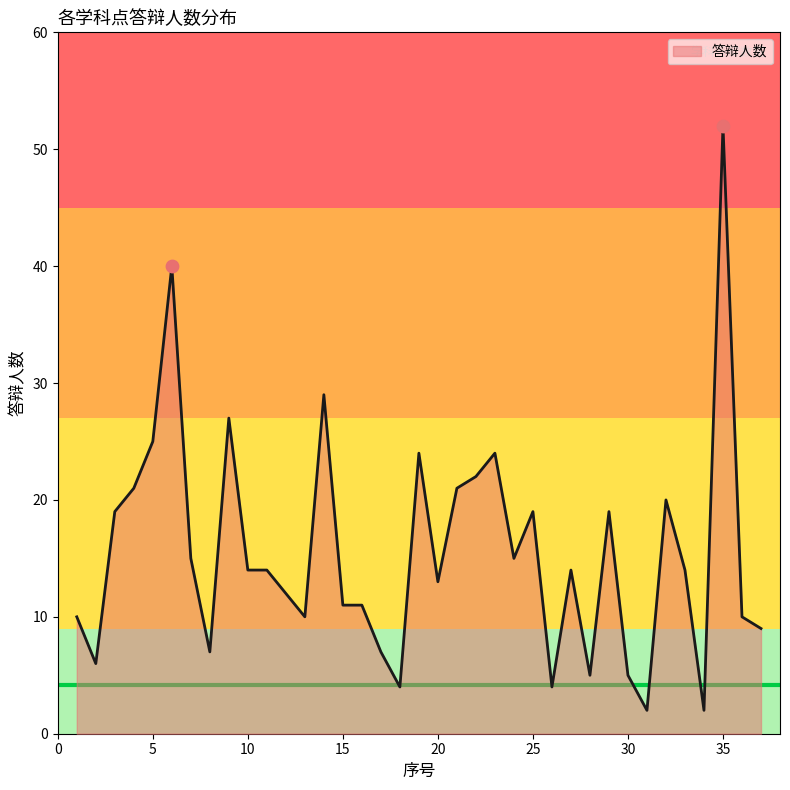

What is the difference between the maximum and minimum values?

50